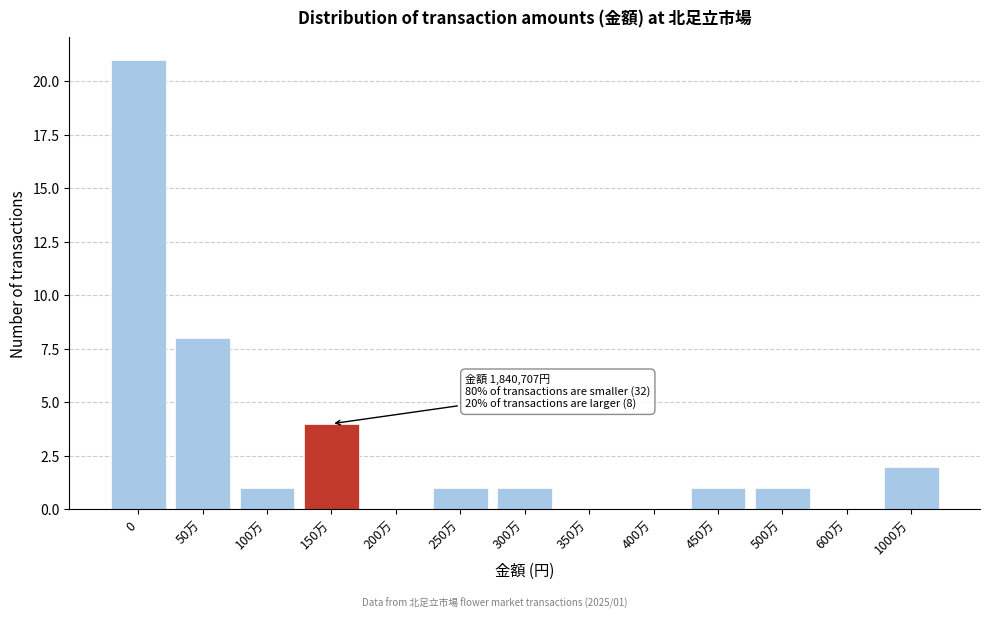

Reading left to right, list all the values displayed in this chart.

0=21	50万=8	100万=1	150万=4	200万=0	250万=1	300万=1	350万=0	400万=0	450万=1	500万=1	600万=0	1000万=2